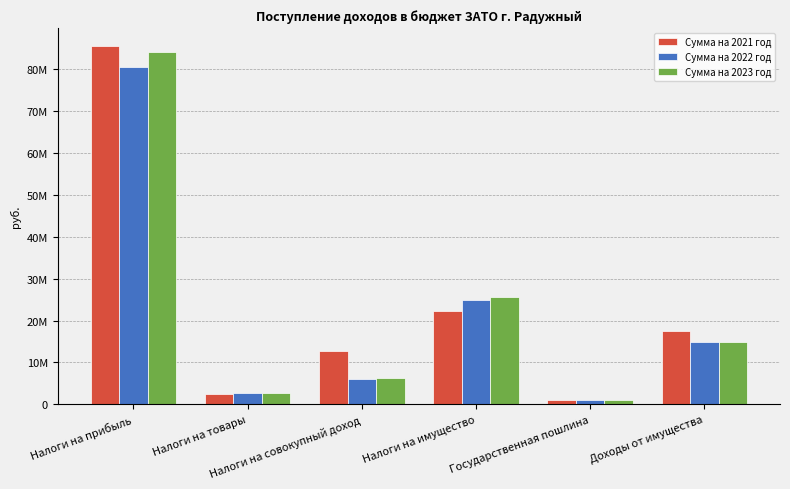

At which label does Сумма на 2022 год first exceed 14930000?

Налоги на прибыль